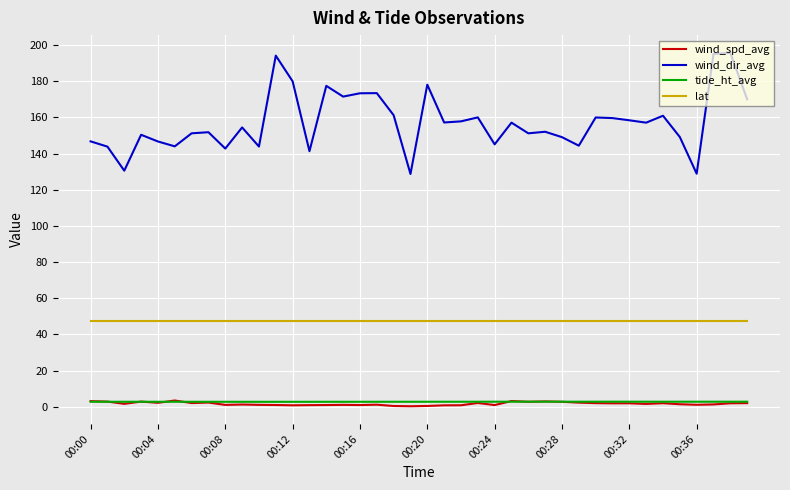

Which series has the largest range (max minus min)?

wind_dir_avg